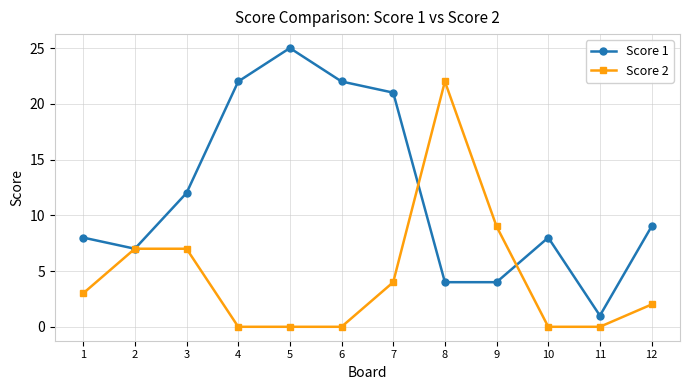

How many series are shown in this chart?

2